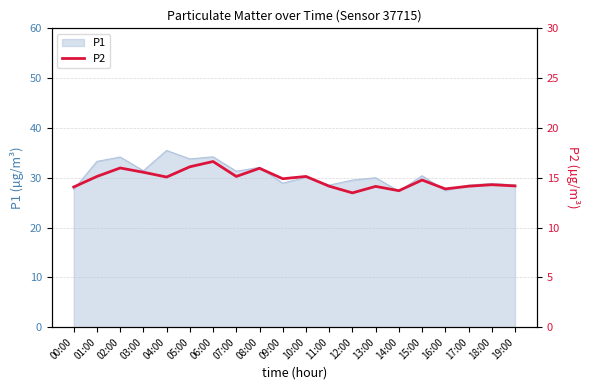

What is the label of the 11th point from the right?

09:00